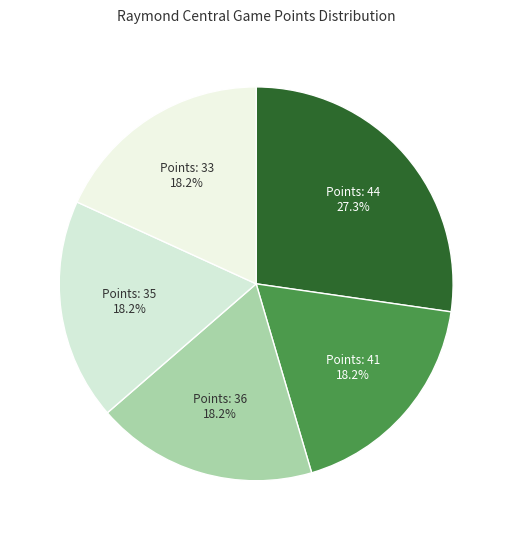

Which has a higher value, Points: 35 or Points: 44?

Points: 44